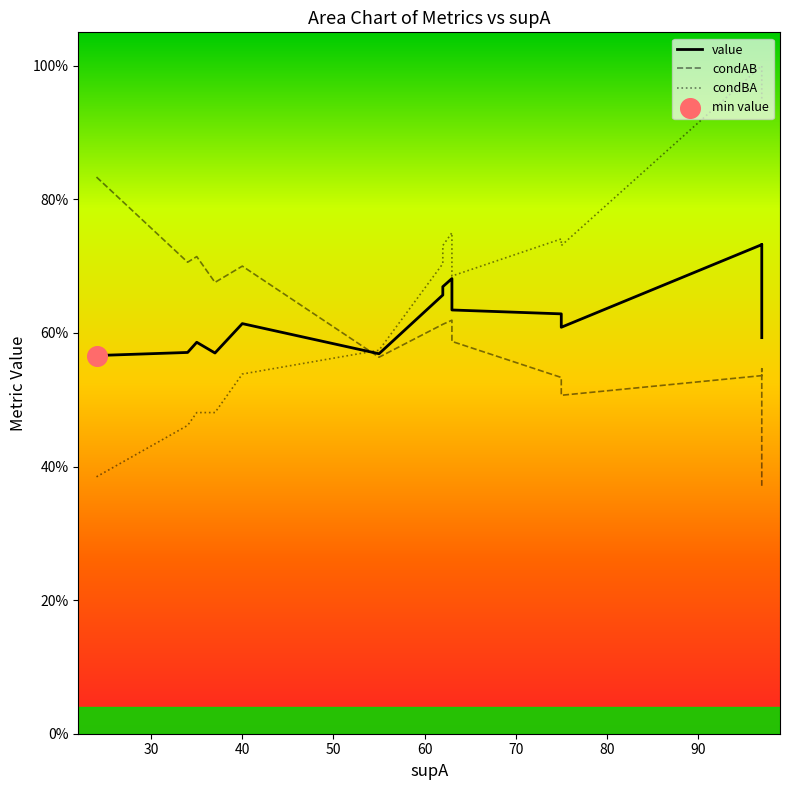

What are all the series names shown in the legend?

value, condAB, condBA